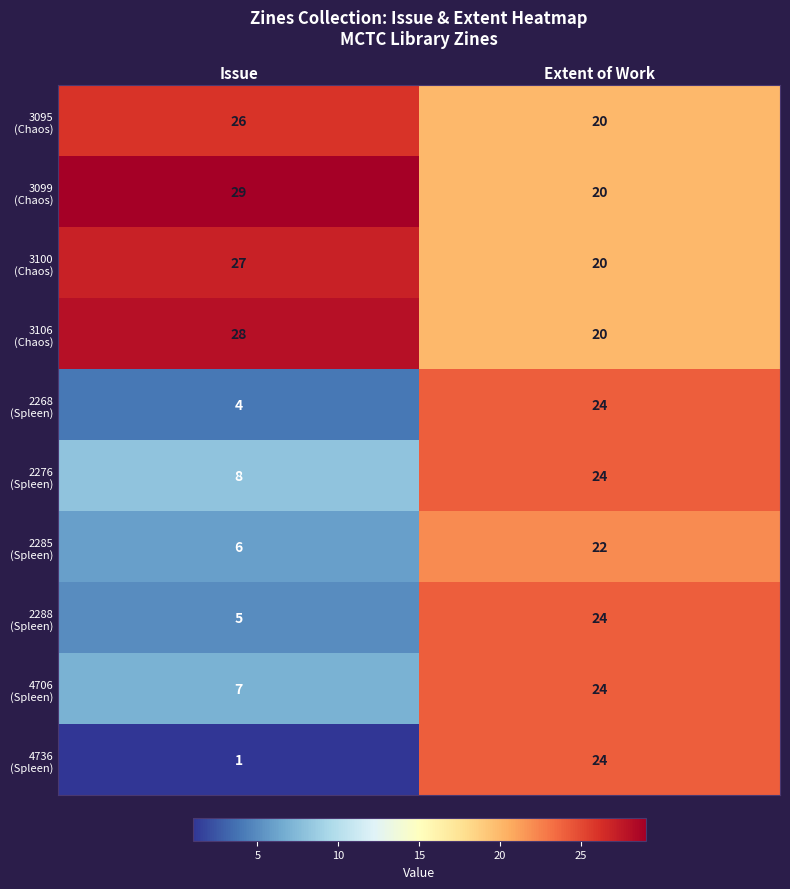

At which category is the sum across all series the highest?

Extent of Work